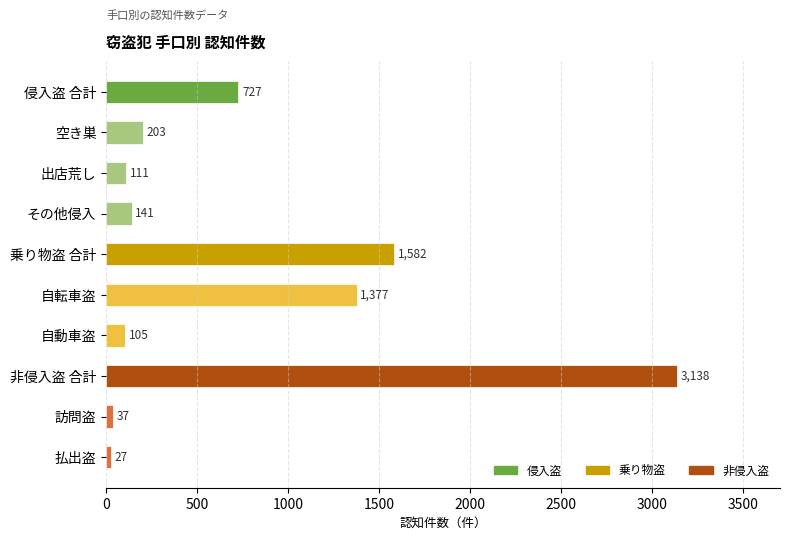

Between 非侵入盗 合計 and 自動車盗, which is larger?

非侵入盗 合計